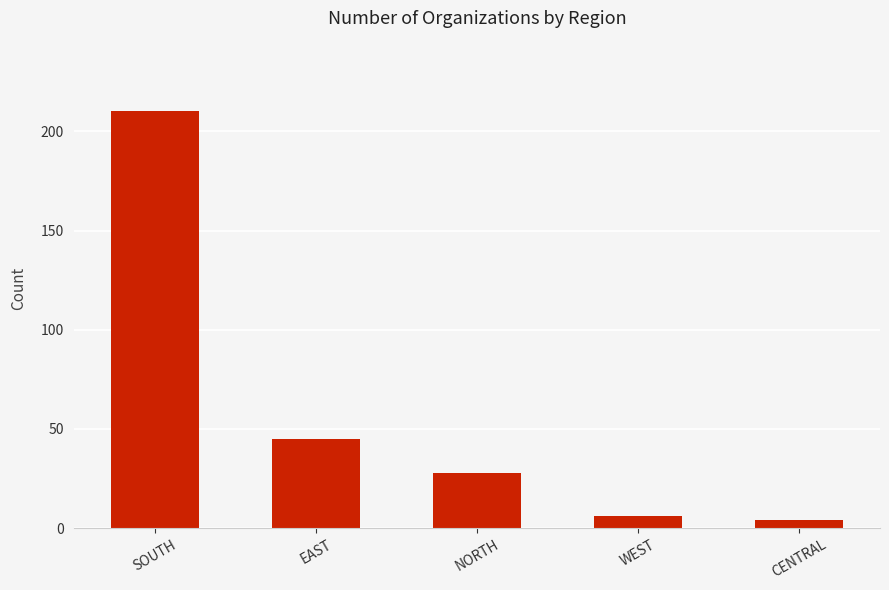

How many categories are shown in the chart?

5